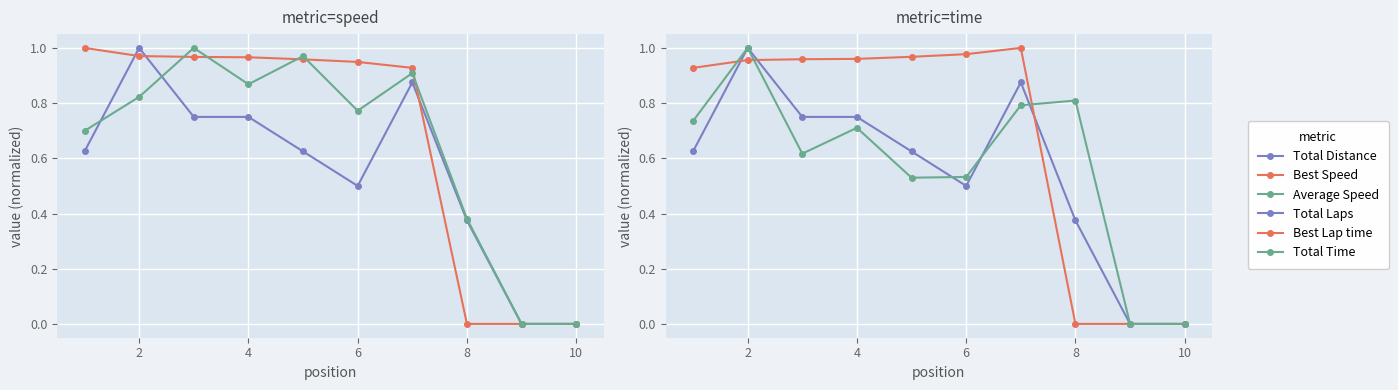

At which category is the sum across all series the highest?

2